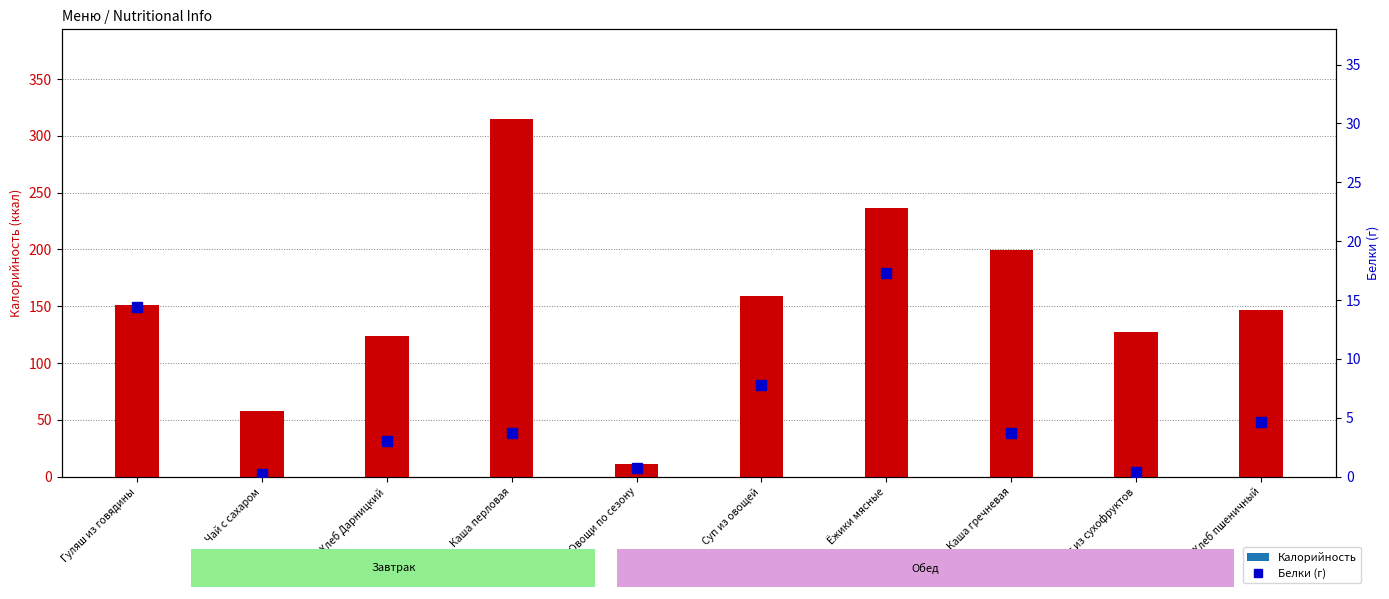

Which series has the largest total across all categories?

Калорийность